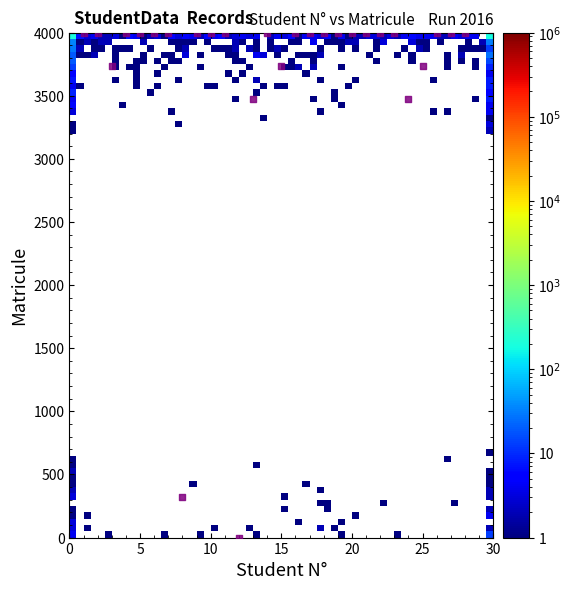

What is the range of X values (max minus min)?

27.0